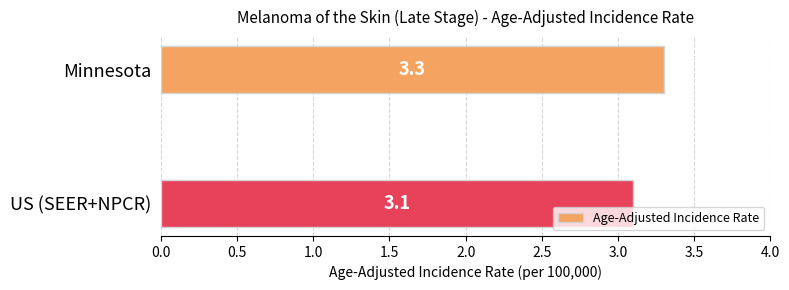

What is the smallest value displayed?

3.1